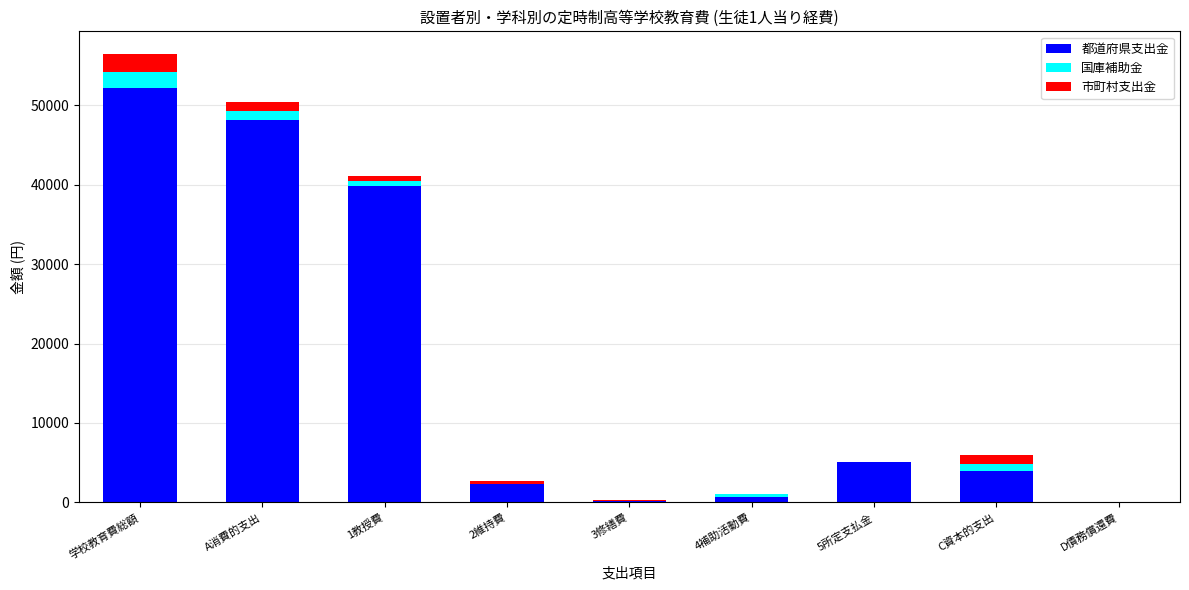

What is the maximum value for 都道府県支出金?

52218